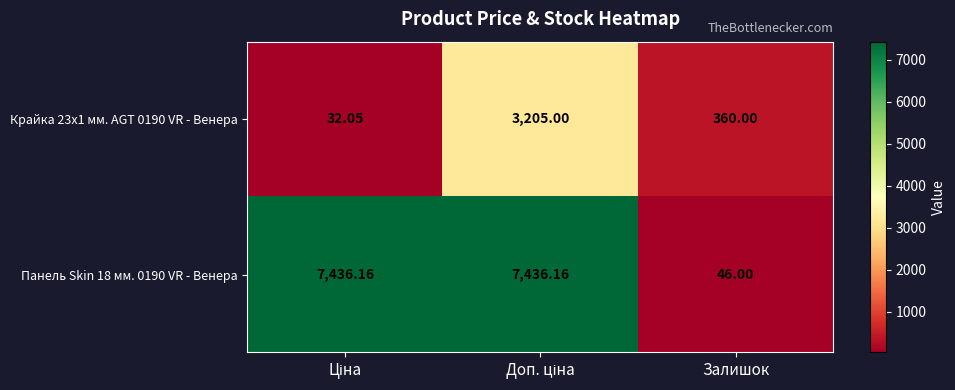

Count the number of data series in this chart.

2